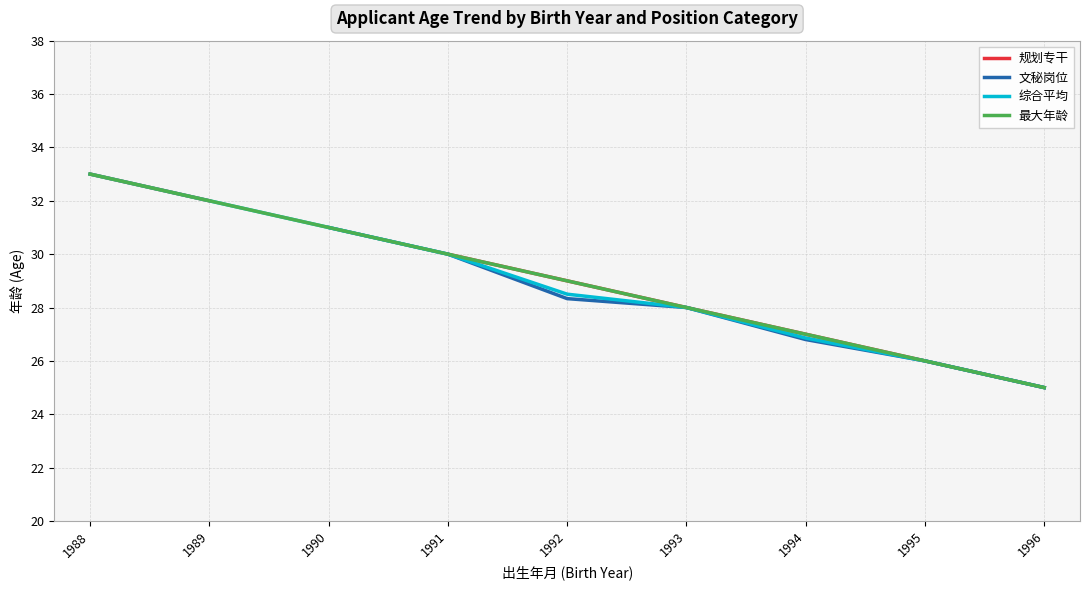

List the series in order of their peak value, lowest first.

规划专干, 文秘岗位, 综合平均, 最大年龄